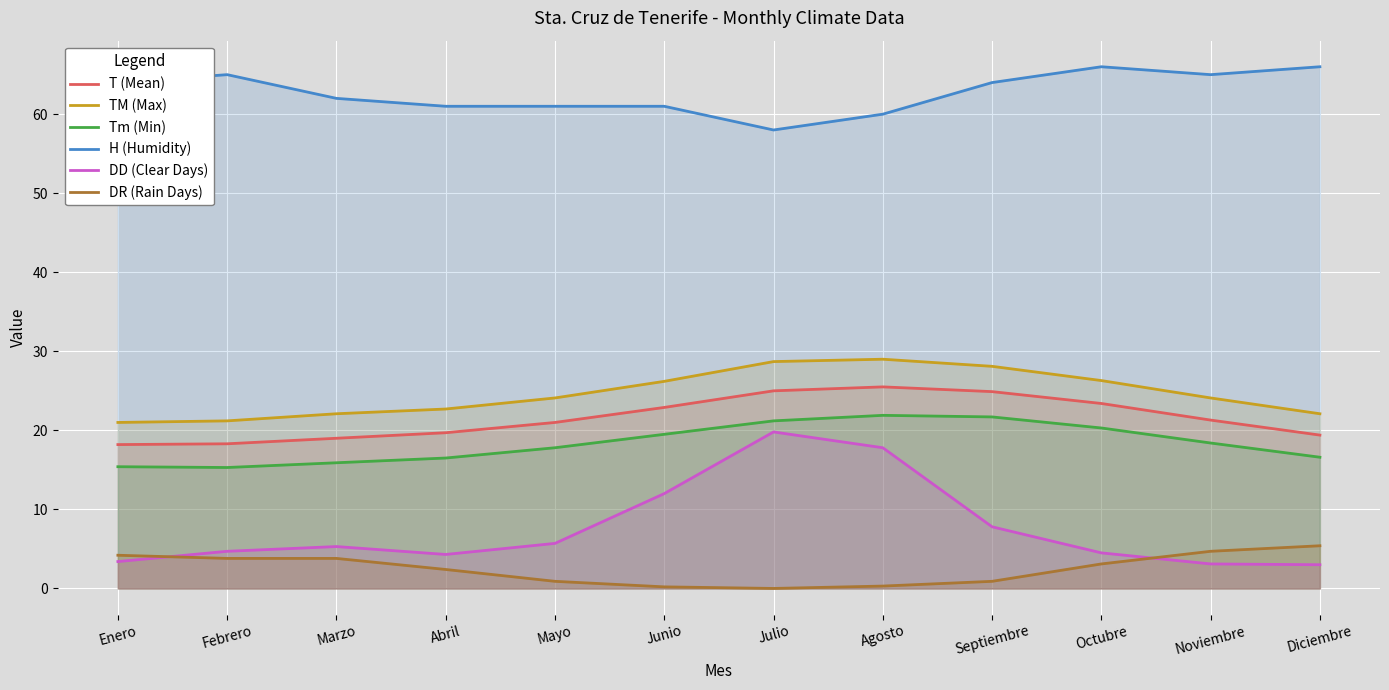

What is the difference between the maximum and minimum values in the TM (Max) series?

8.0